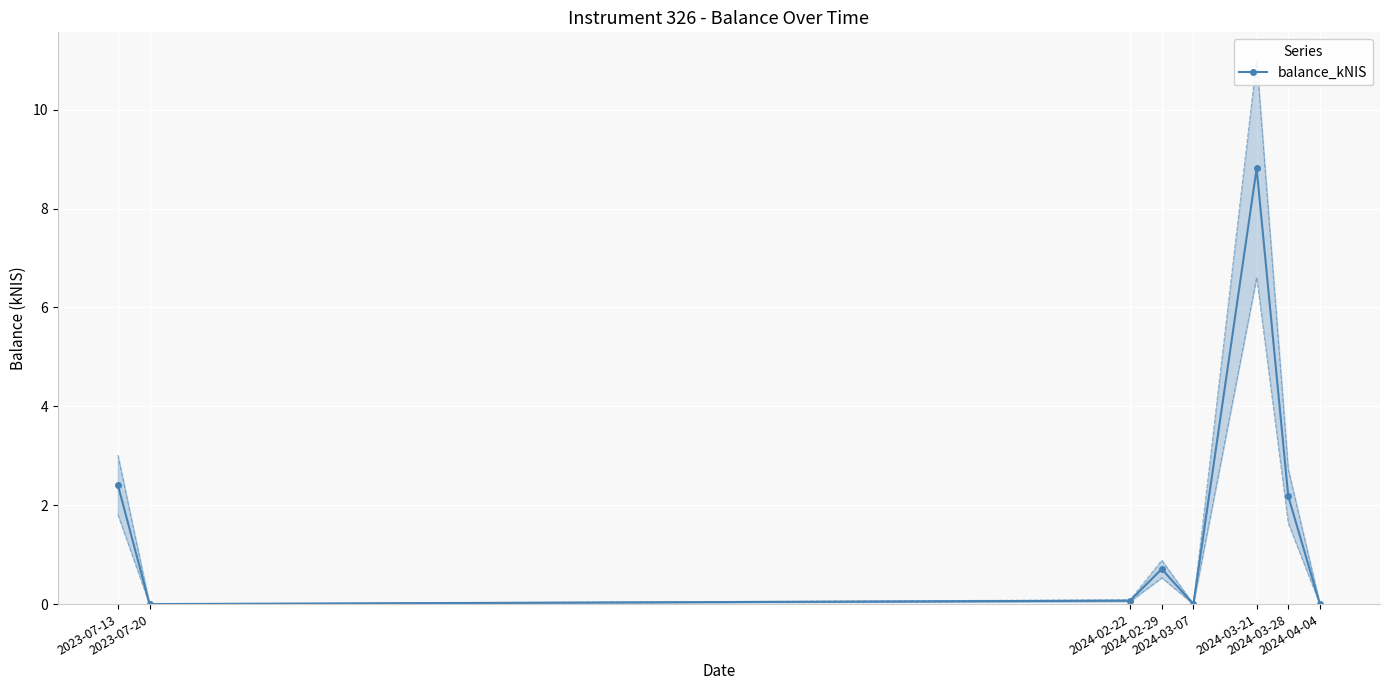

What position from the left is 2024-02-29?

4